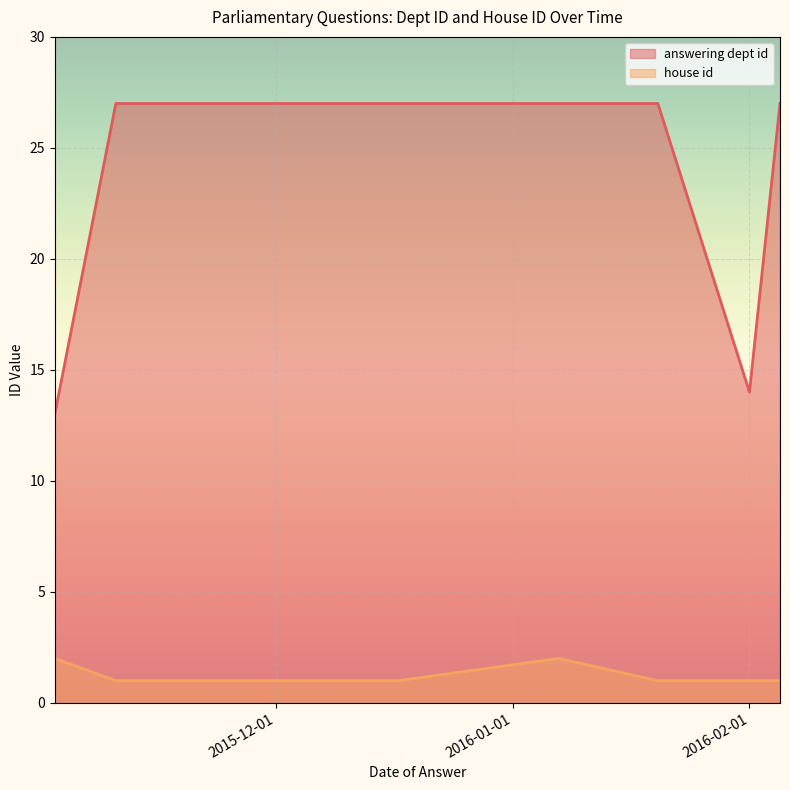

What is the maximum value for house id?

2